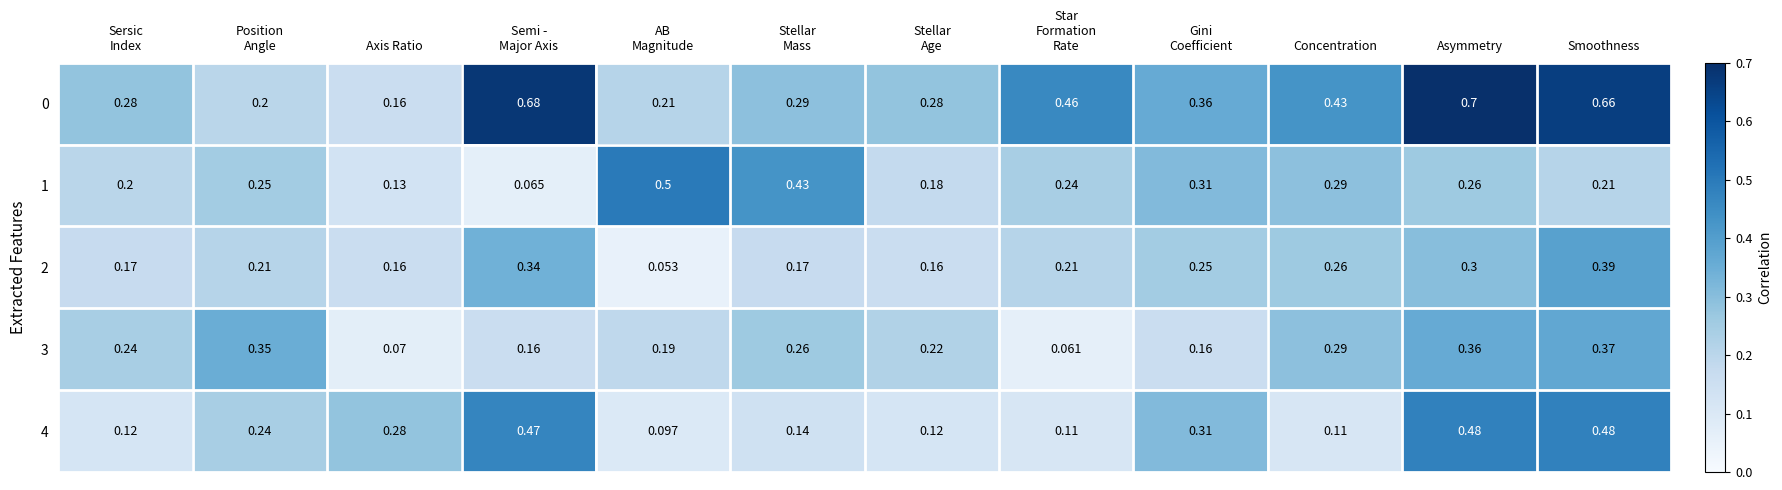

At which category is the sum across all series the highest?

Smoothness